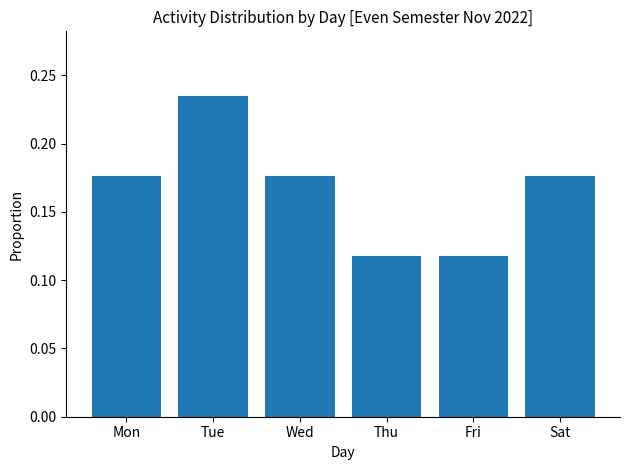

Which has a higher value, Thu or Mon?

Mon